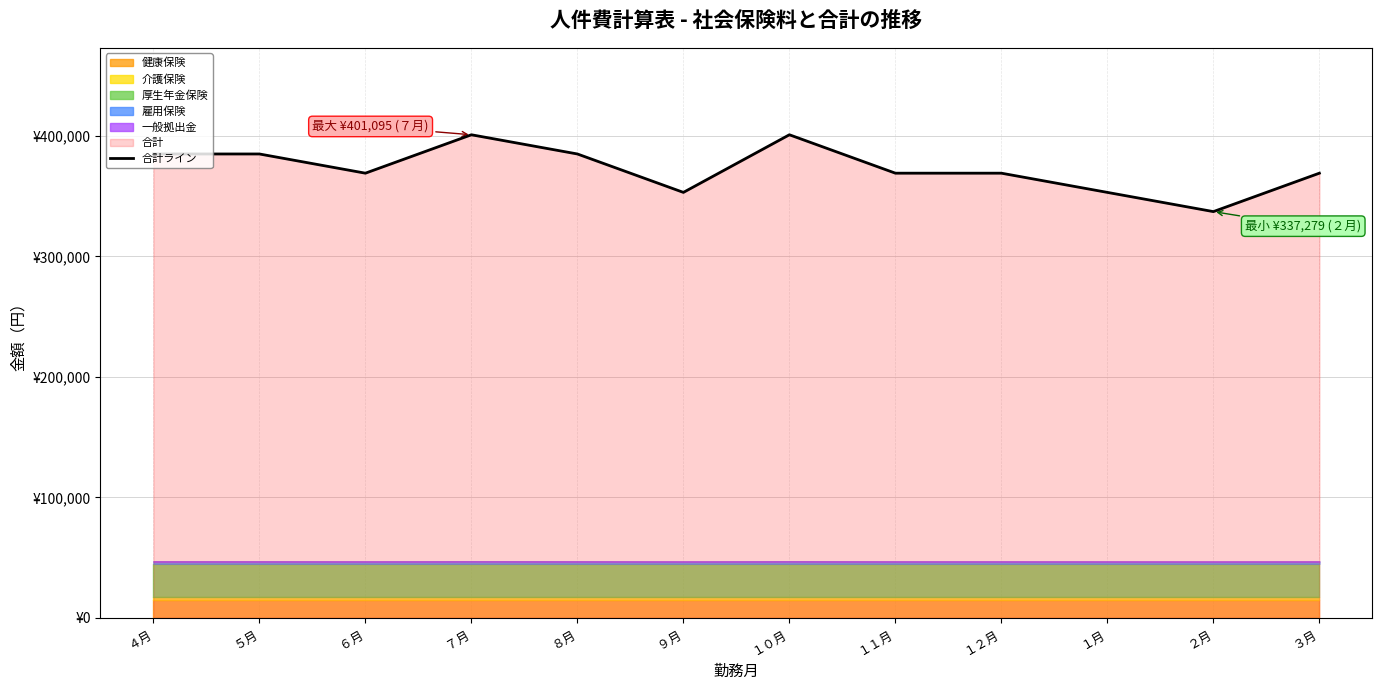

Approximately how many times larger is the value at ６月 compared to ２月?

1.1